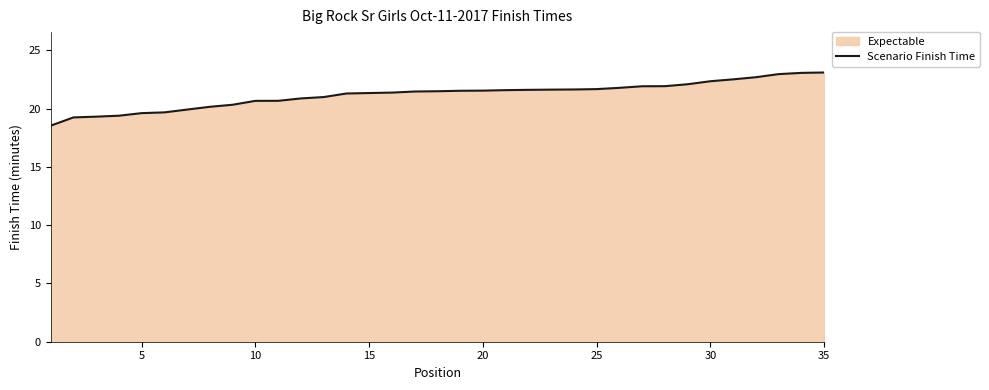

The chart shows a value of 19.6 at 5. True or false?

True